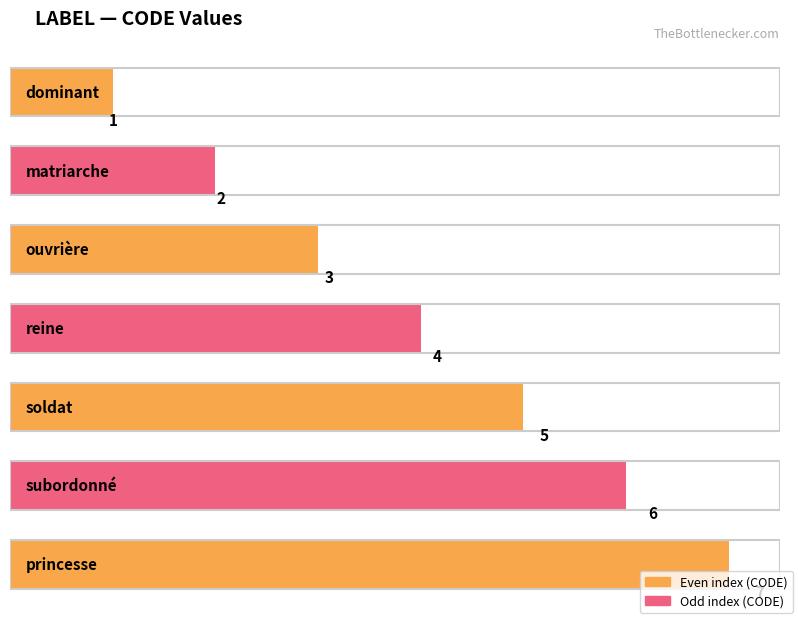

What is the maximum value shown in the chart?

7